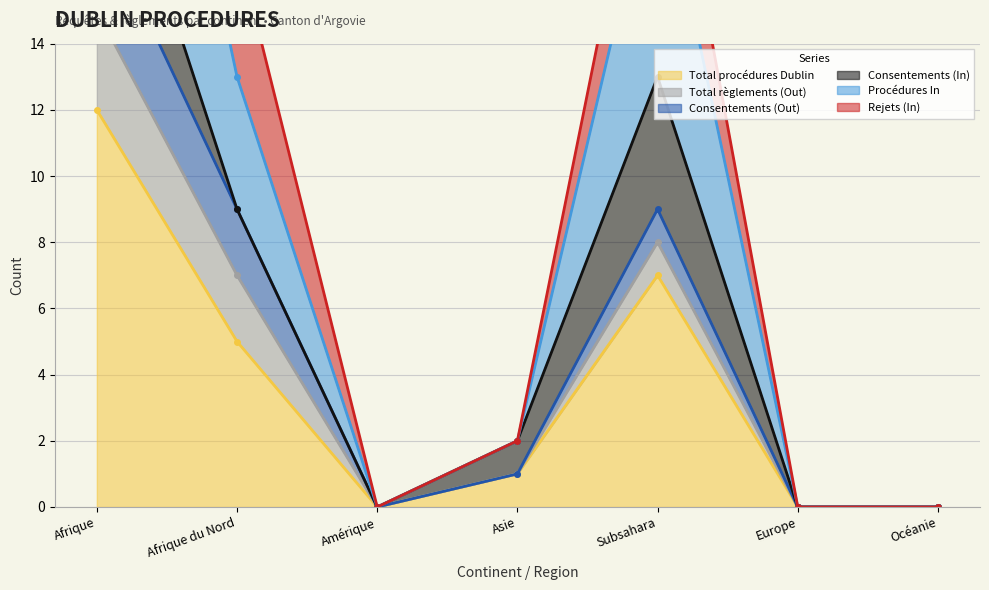

The Total procédures Dublin series shows 0 at Europe. True or false?

True